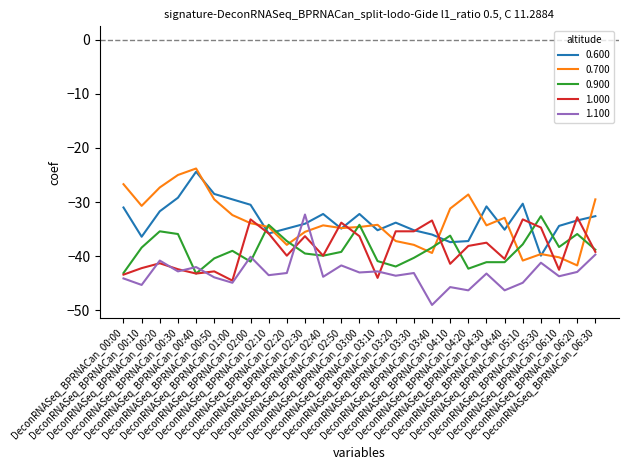

After their last crossing, which series has the higher values: 1.100 or 0.700?

0.700